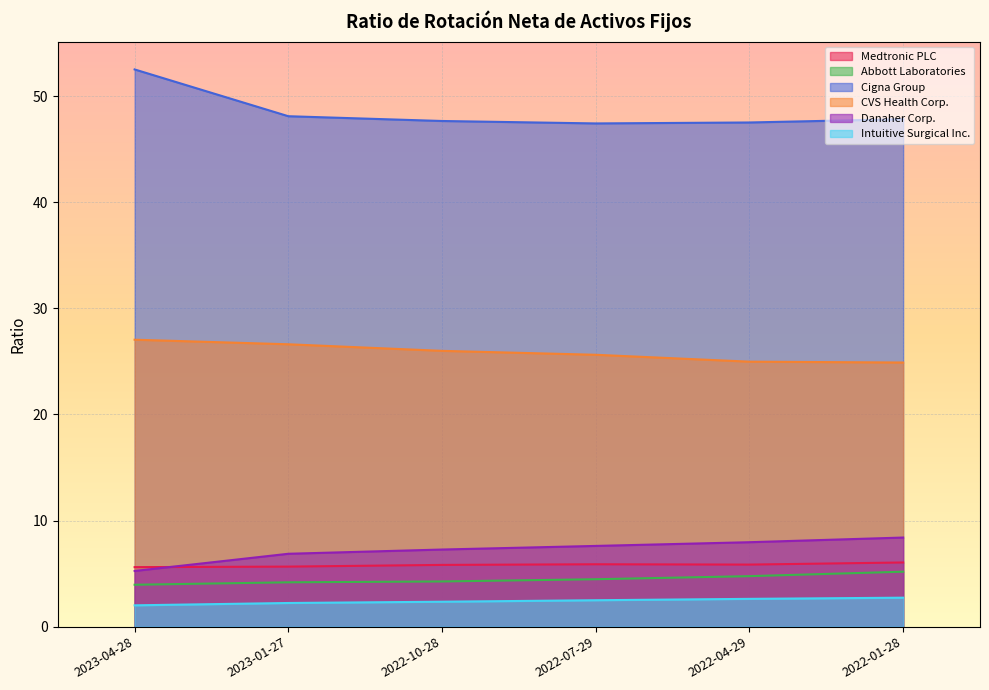

Rank the series at 2022-01-28 from highest to lowest value.

Cigna Group, CVS Health Corp., Danaher Corp., Medtronic PLC, Abbott Laboratories, Intuitive Surgical Inc.